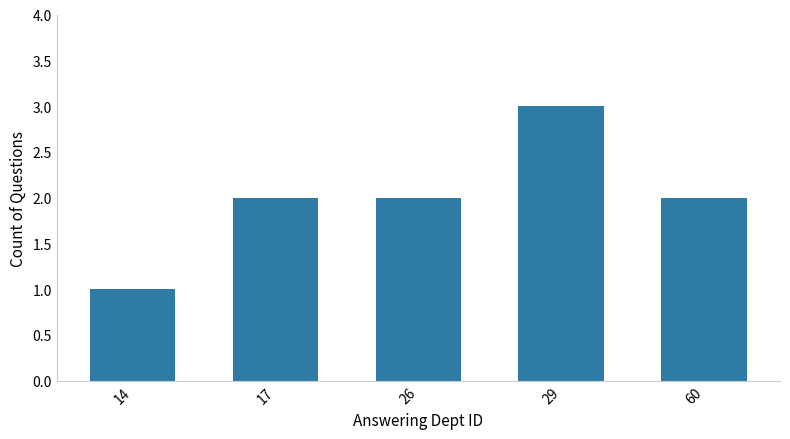

What is the average value?

2